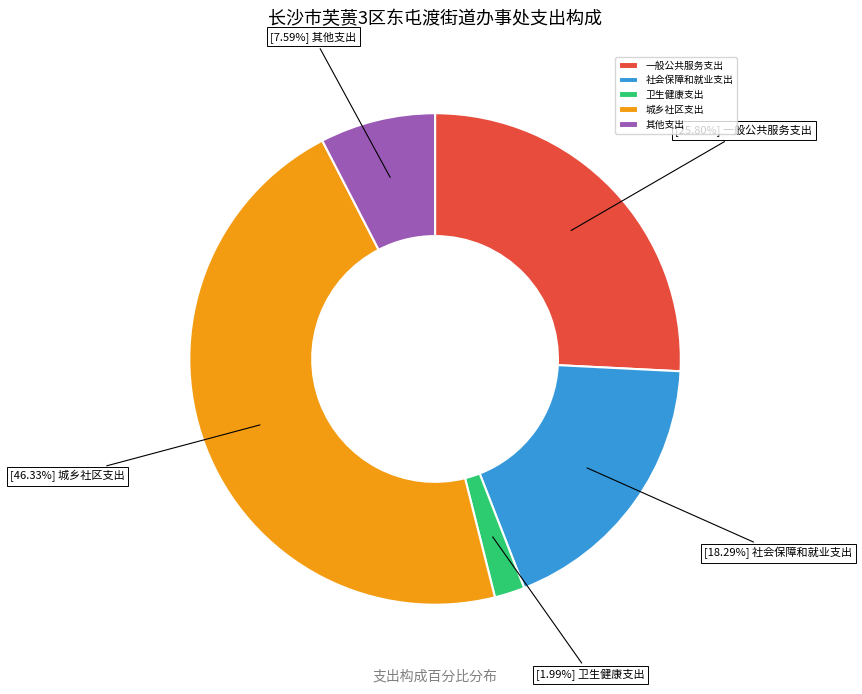

Which has a higher value, 其他支出 or 社会保障和就业支出?

社会保障和就业支出